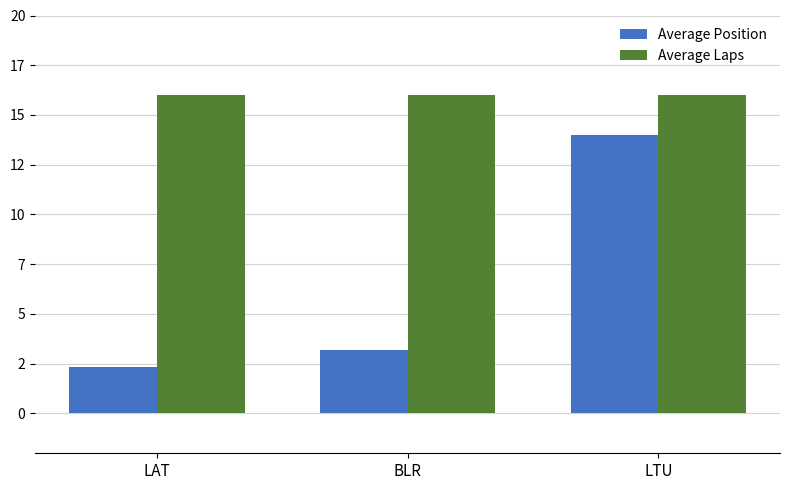

What are all the series names shown in the legend?

Average Position, Average Laps